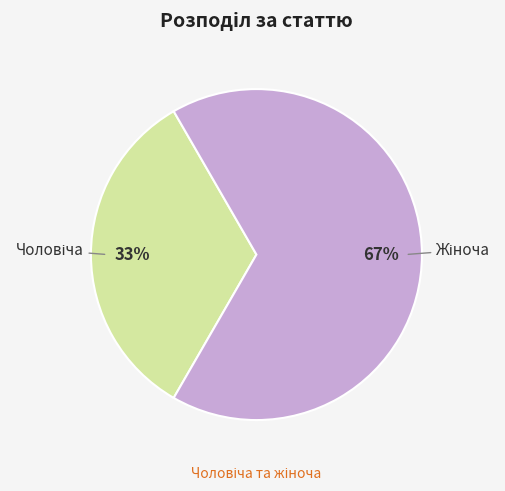

To the nearest percent, what is the average slice percentage?

50%